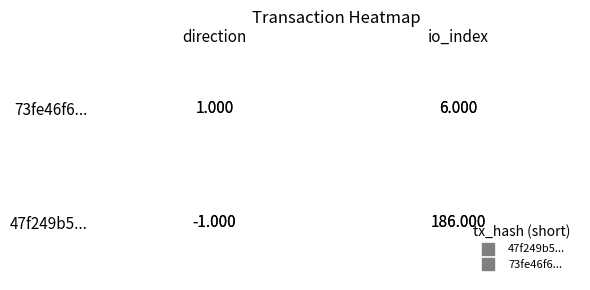

The value of 73fe46f6a6bfd13d36a1d51948a8f34de84cc68 at 0 is 0. True or false?

False